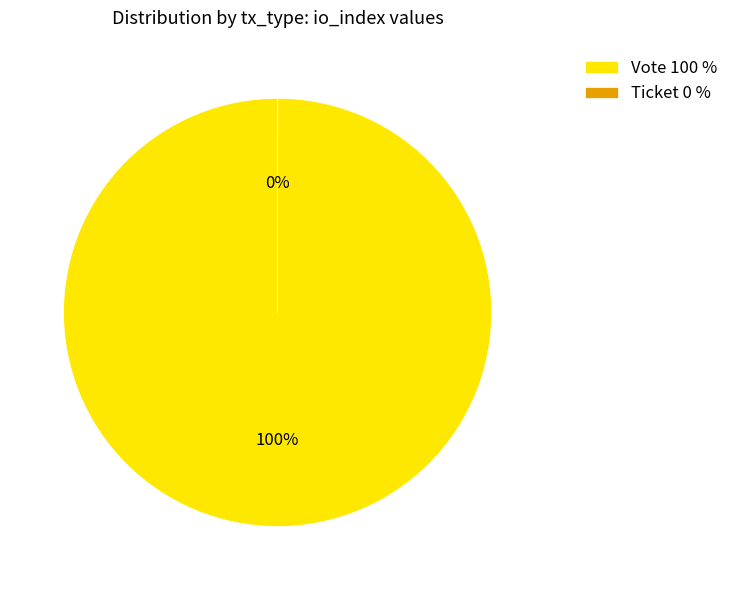

To the nearest percent, what is the average slice percentage?

50%